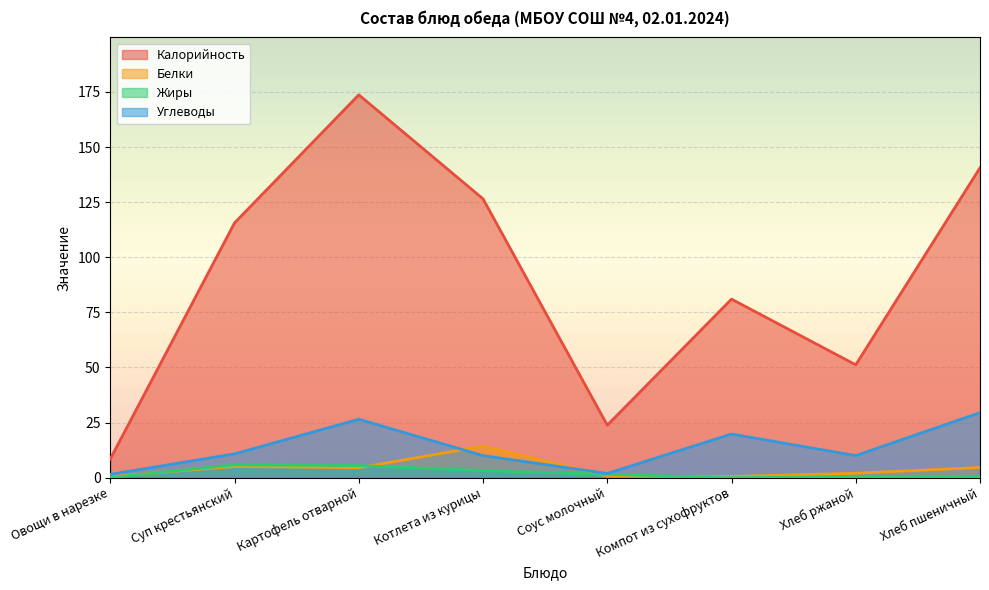

Reading left to right, extract all data points from this chart.

Калорийность: Овощи в нарезке=8.5	Суп крестьянский=115.6	Картофель отварной=173.7	Котлета из курицы=126.5	Соус молочный=23.8	Компот из сухофруктов=81.0	Хлеб ржаной=51.2	Хлеб пшеничный=140.6
Белки: Овощи в нарезке=0.5	Суп крестьянский=5.1	Картофель отварной=4.5	Котлета из курицы=14.3	Соус молочный=0.7	Компот из сухофруктов=0.5	Хлеб ржаной=2.0	Хлеб пшеничный=4.6
Жиры: Овощи в нарезке=0.1	Суп крестьянский=5.8	Картофель отварной=5.5	Котлета из курицы=3.2	Соус молочный=1.5	Компот из сухофруктов=0.0	Хлеб ржаной=0.4	Хлеб пшеничный=0.5
Углеводы: Овощи в нарезке=1.5	Суп крестьянский=10.8	Картофель отварной=26.5	Котлета из курицы=10.0	Соус молочный=1.9	Компот из сухофруктов=19.8	Хлеб ржаной=10.0	Хлеб пшеничный=29.5